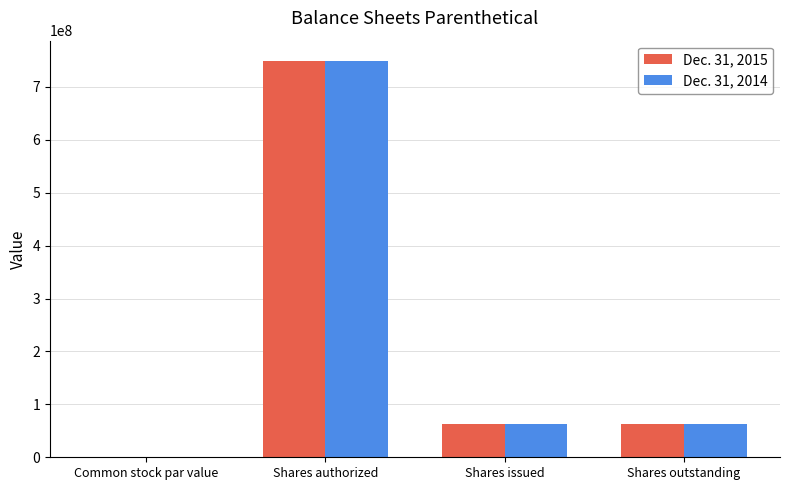

What is the maximum value shown in the chart?

750000000.0